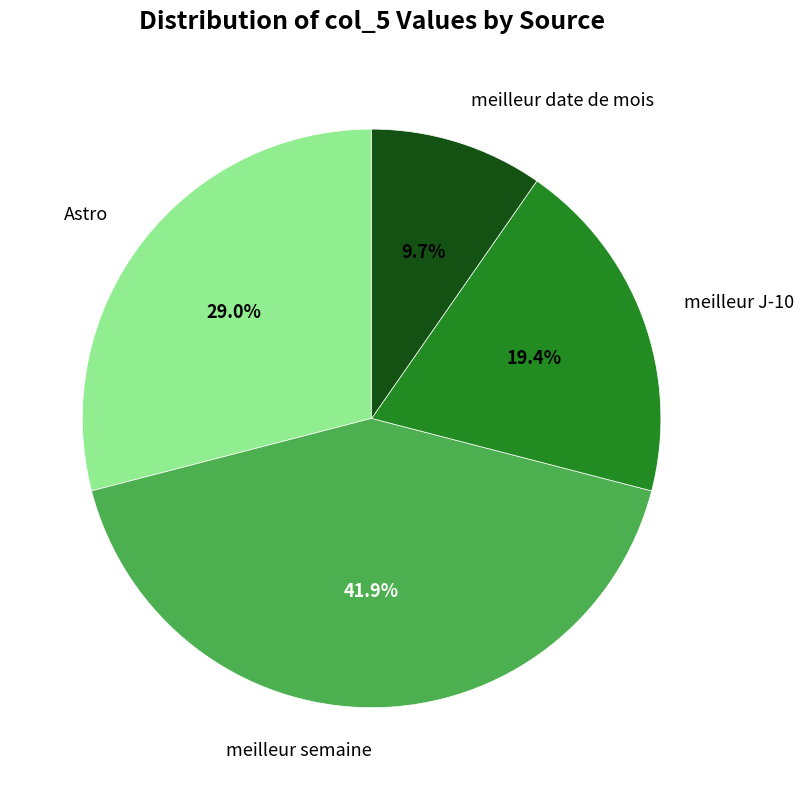

Count the number of slices in the pie.

4